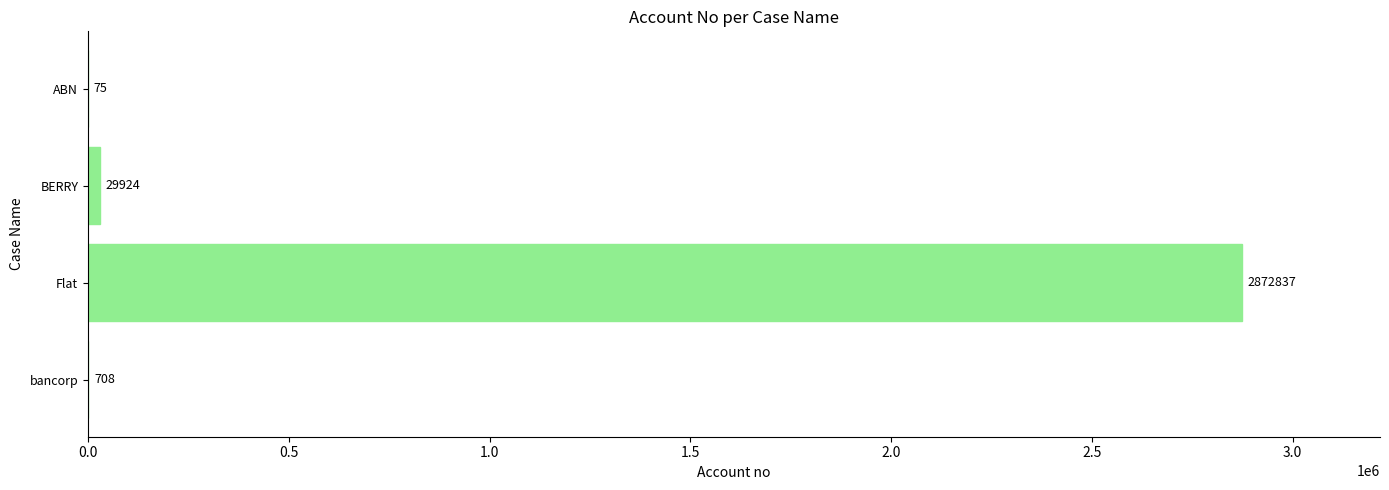

Count the number of categories in the chart.

4